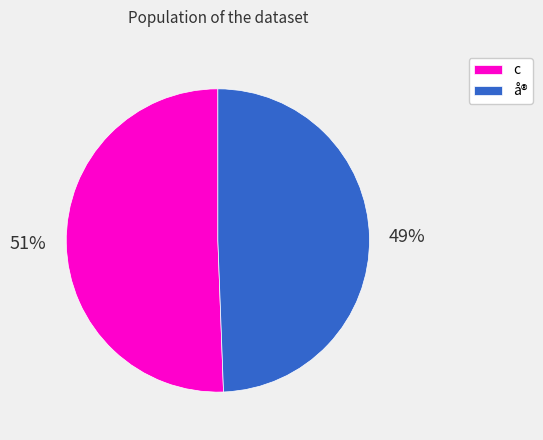

To the nearest percent, what is the combined percentage of å® and c?

100%